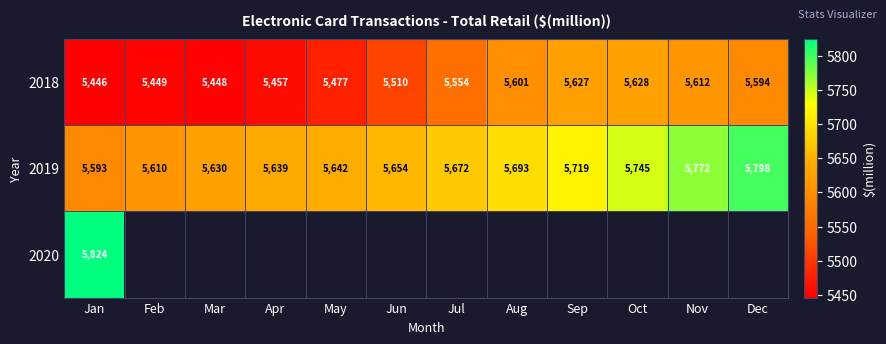

What is the difference between the maximum and minimum values in the 2019 series?

205